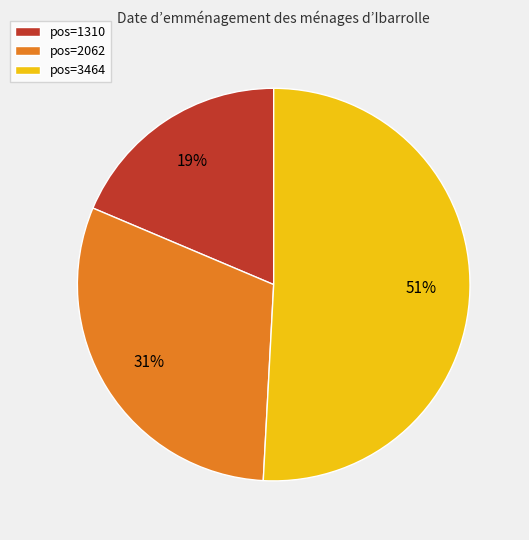

Is the sum of pos=2062 and pos=3464 greater than half?

Yes